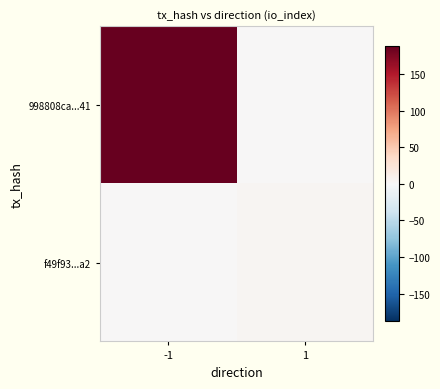

What is the spread (max minus min) of values at -1?

188